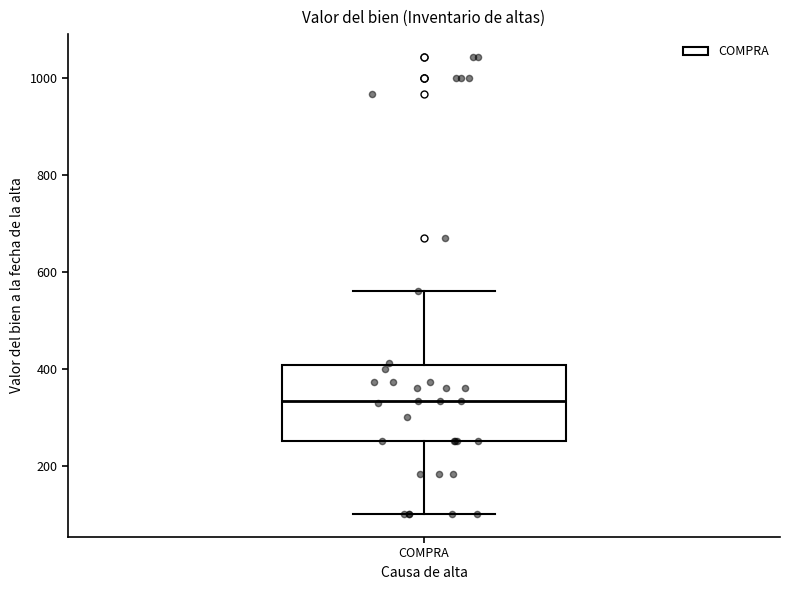

Read this box plot against the y-axis: the position of the median line, the range covered by the box, and the ends of both whiskers. The values are not printed on the chart, so give them approximately, as read against the axis.

median 340, box 260 to 400, whiskers 100 to 560